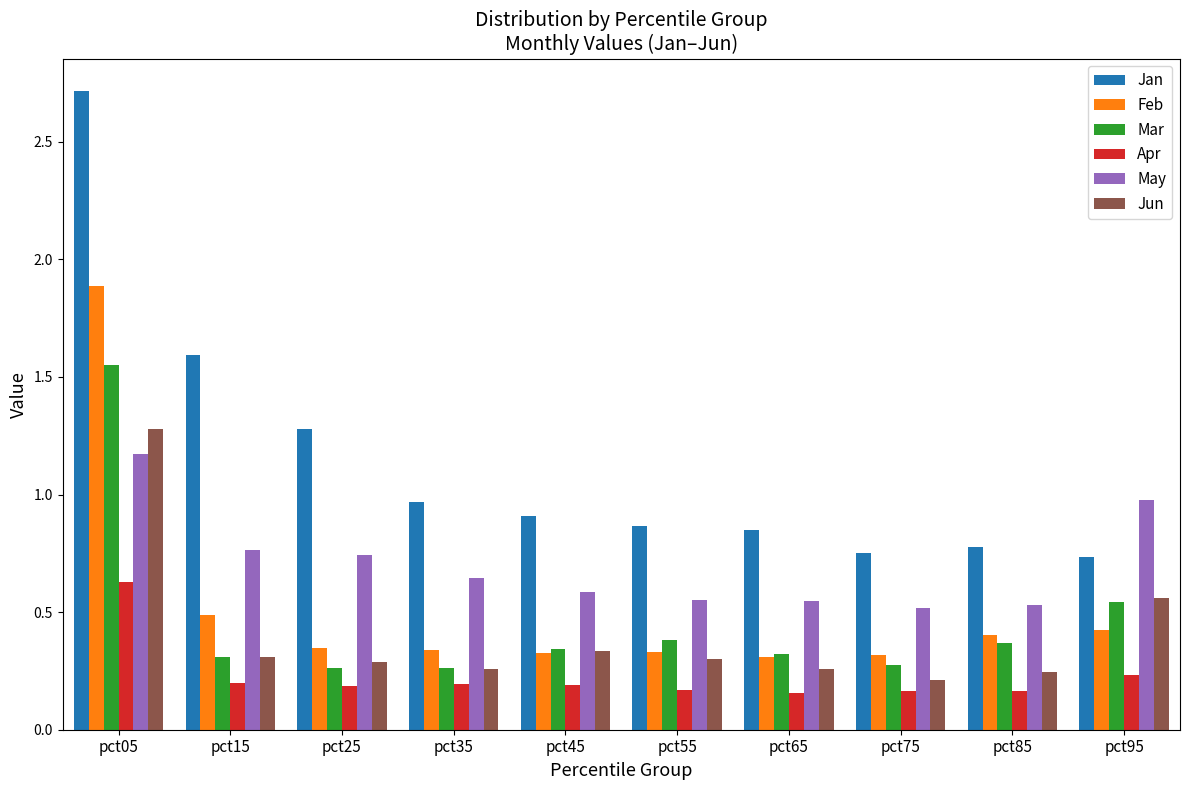

Which series has the widest spread of values?

Jan